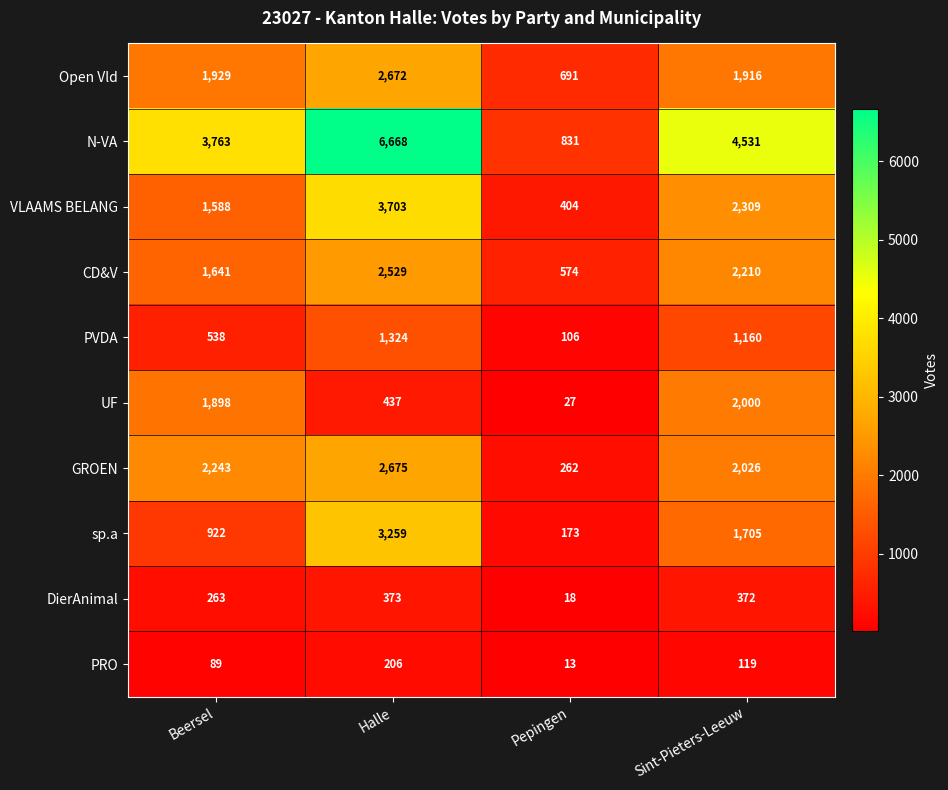

Where is sp.a nearest to the value 1716?

Sint-Pieters-Leeuw